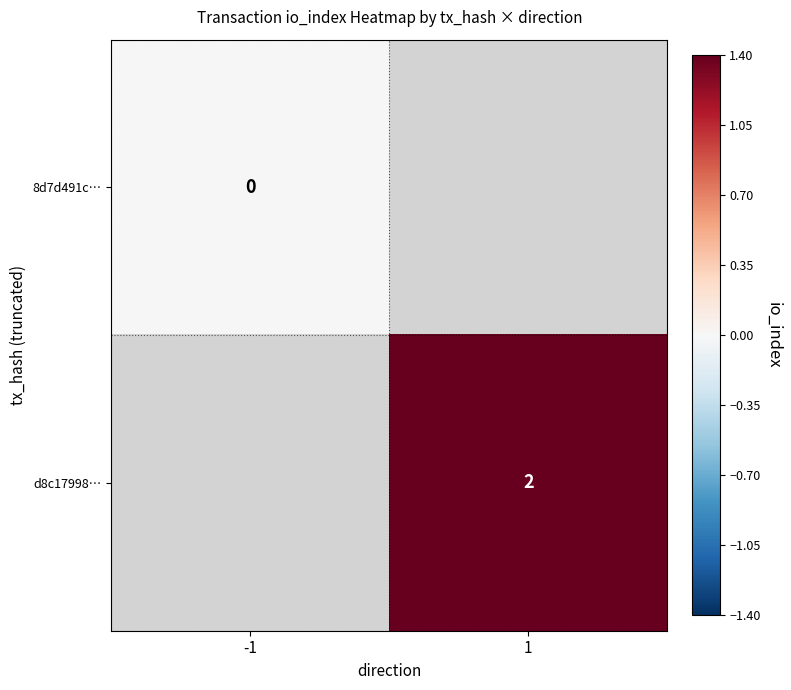

True or false: d8c17998… has a value of 2 at 1.

True